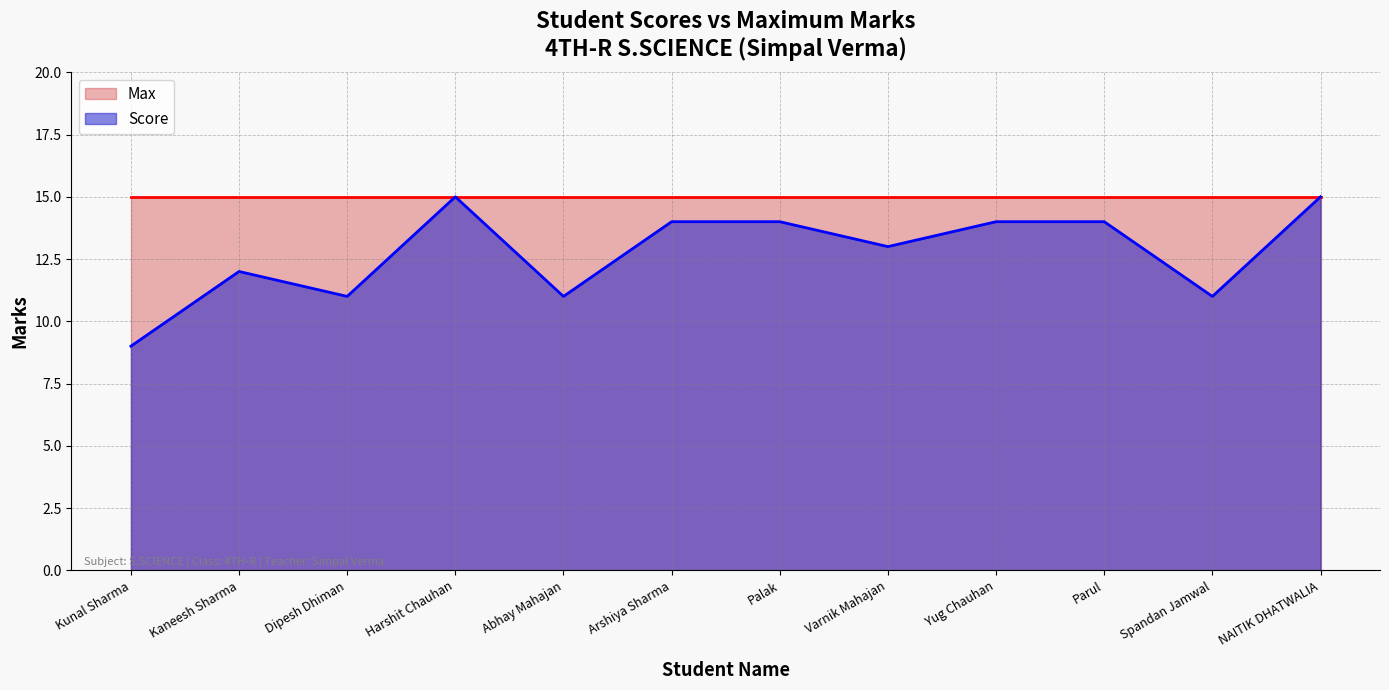

What is the label of the 6th point from the left?

Arshiya Sharma